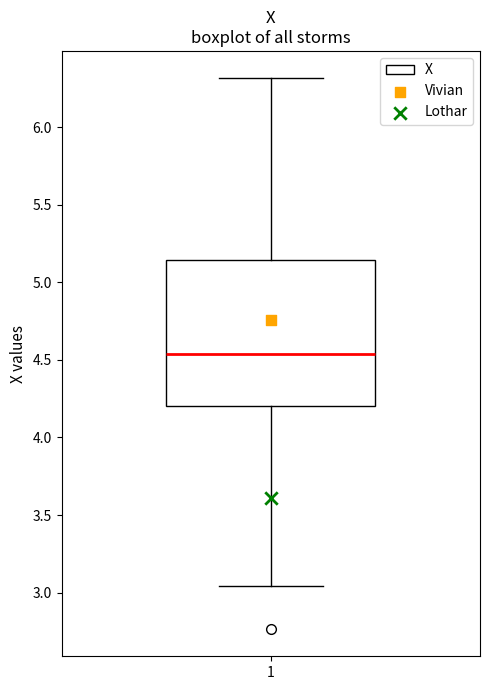

Where does the upper whisker of the box at x = 1 end on the y-axis? The values are not printed on the chart, so give them approximately, as read against the axis.

6.30